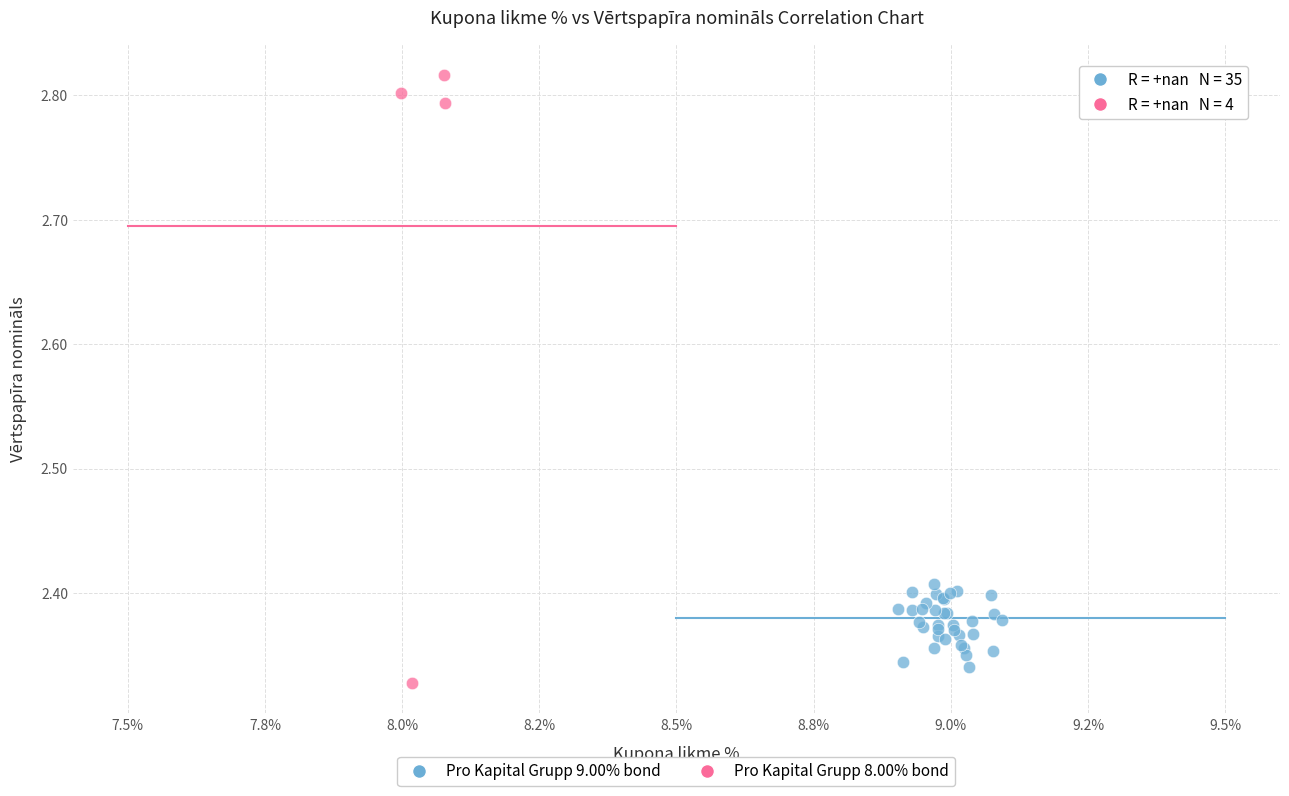

Which series has the largest Y range (max minus min)?

Pro Kapital Grupp 8.00% bond